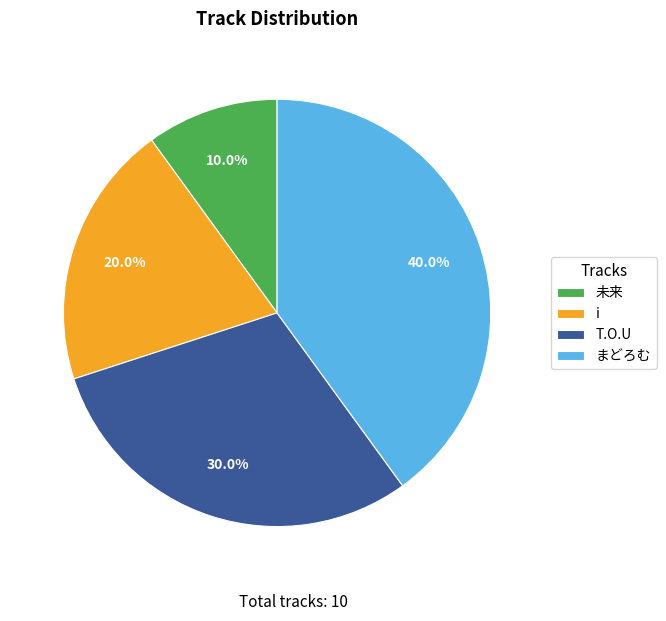

Does 未来 account for over 50% of the chart?

No